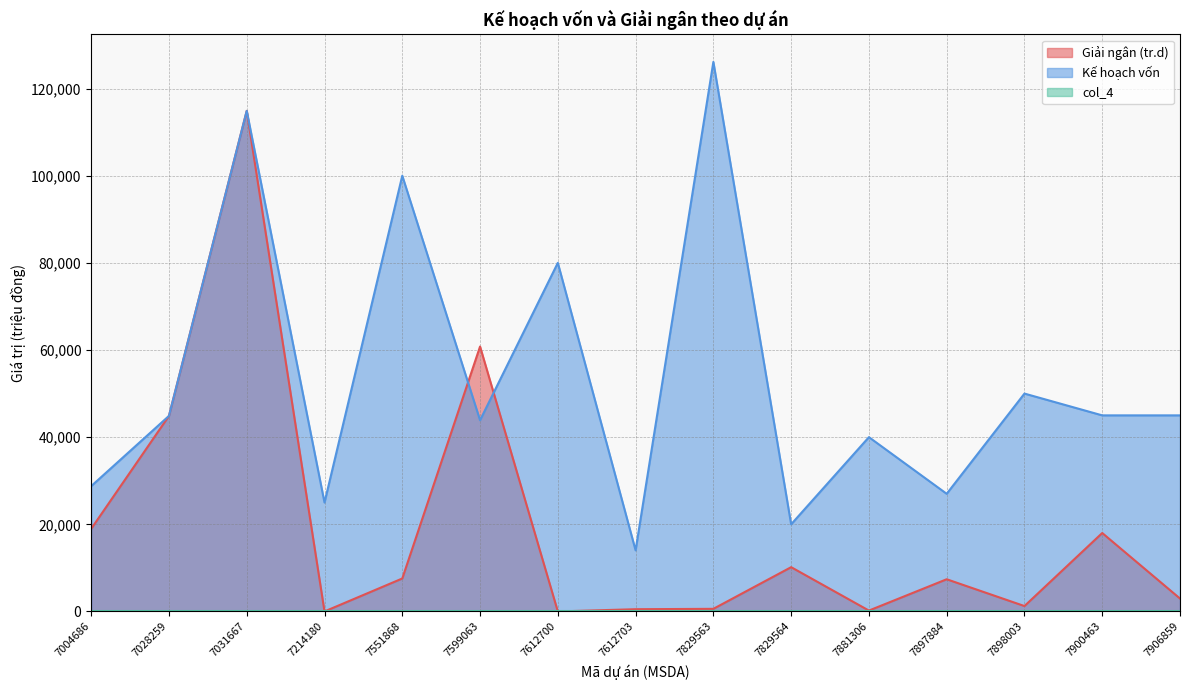

Is the value of Giải ngân (tr.d) at 7881306 greater than the value of Kế hoạch vốn at 7900463?

No